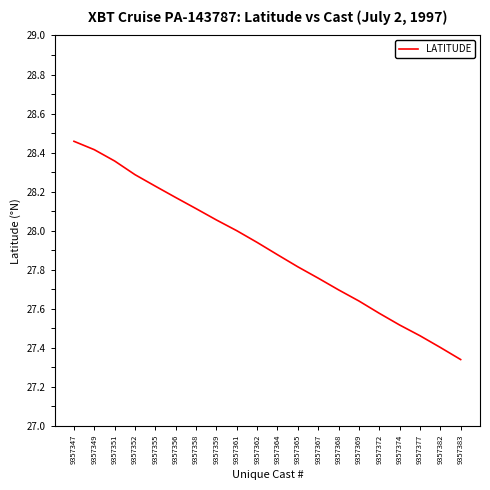

What is the sum of the values at 9357355 and 9357364?

56.1